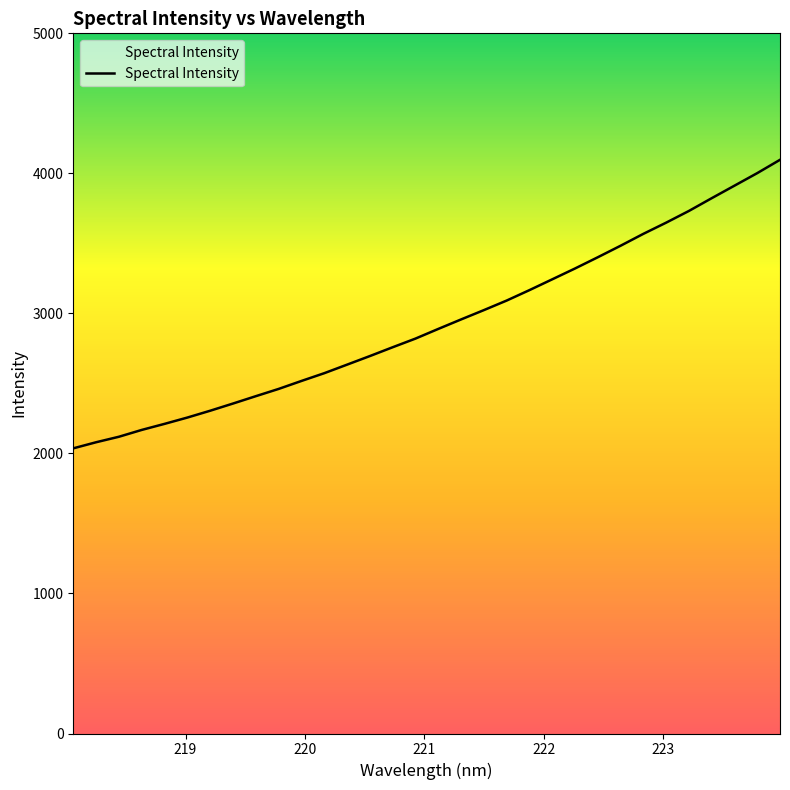

What is the minimum value shown in the chart?

2036.4